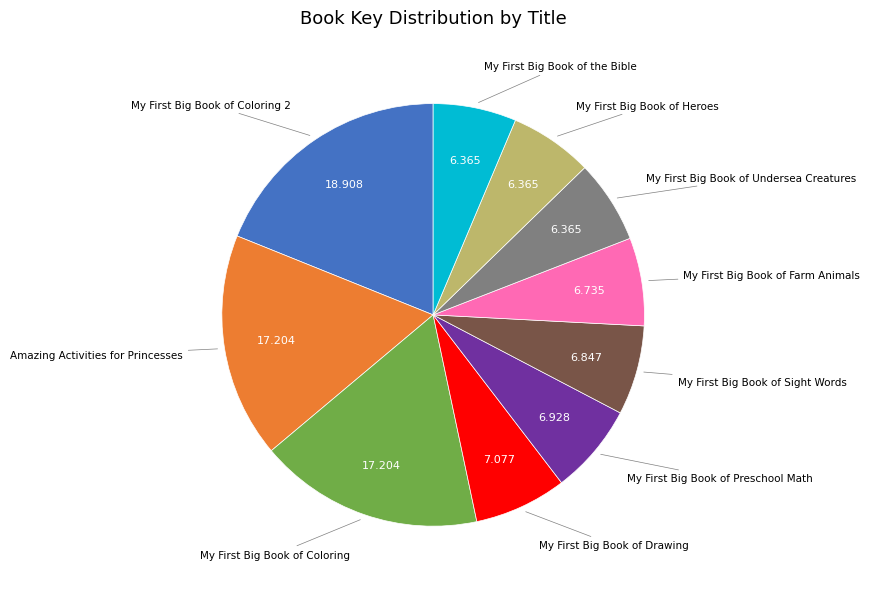

Is there any slice that represents more than half of the pie?

No